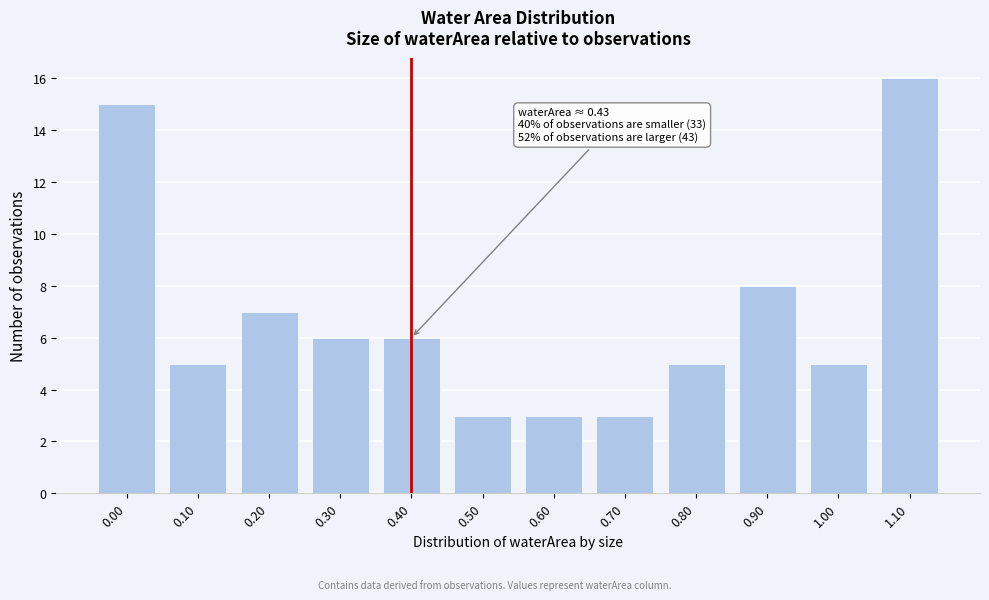

Reading left to right, extract all data points from this chart.

15	5	7	6	6	3	3	3	5	8	5	16